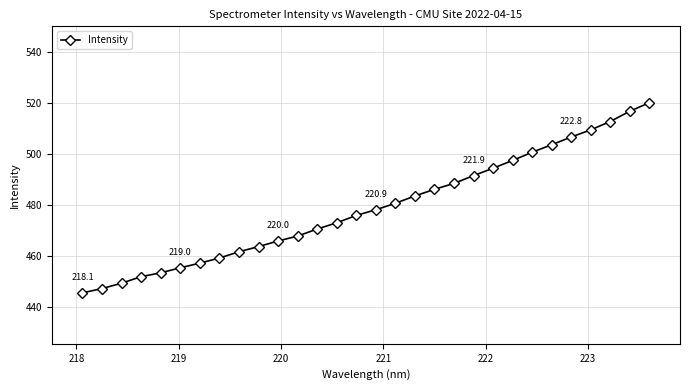

What is the average value?

479.0